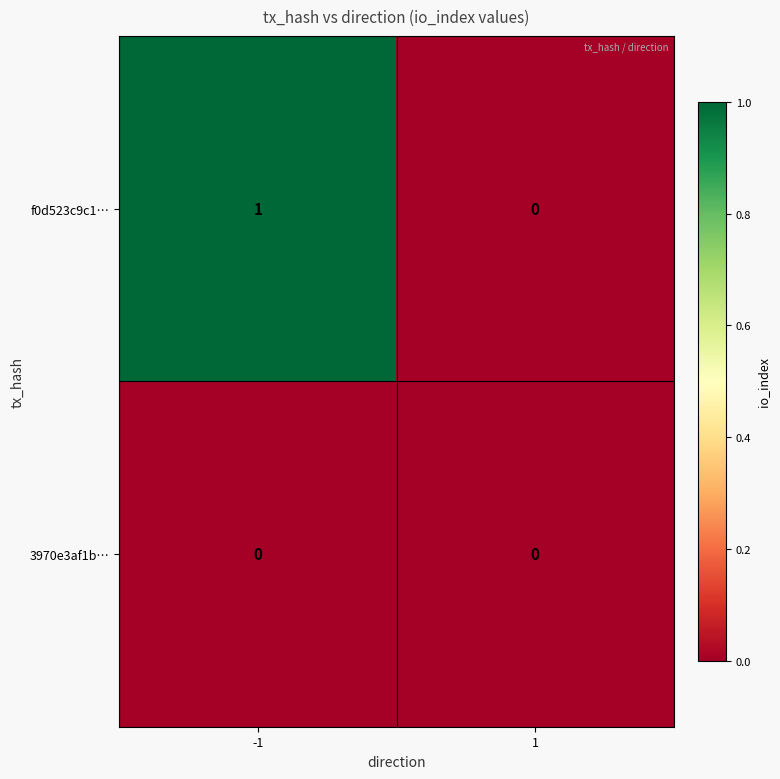

True or false: 3970e3af1b… has a value of 0 at 1.

True